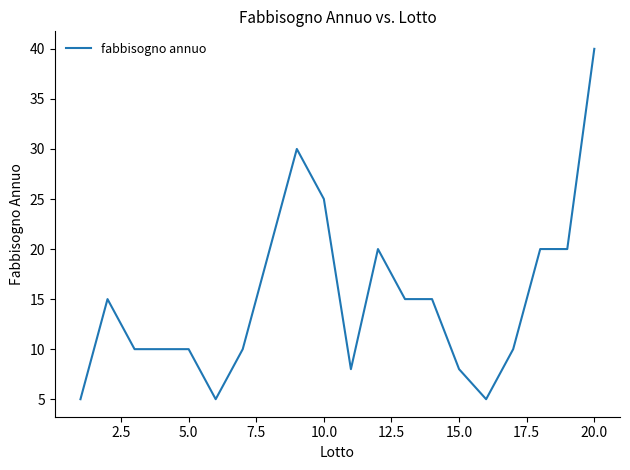

What is the smallest value displayed?

5